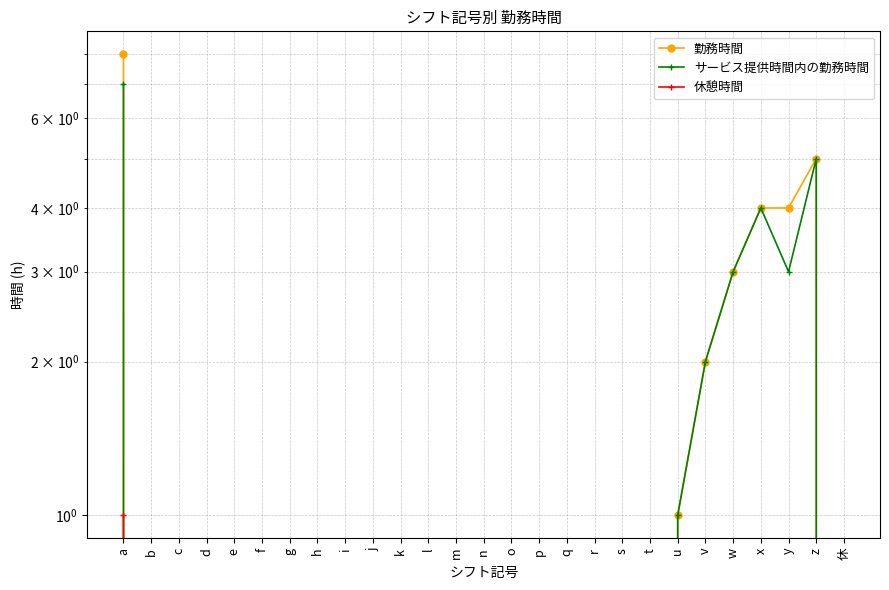

What is the sum of the 勤務時間 values at p and y?

4